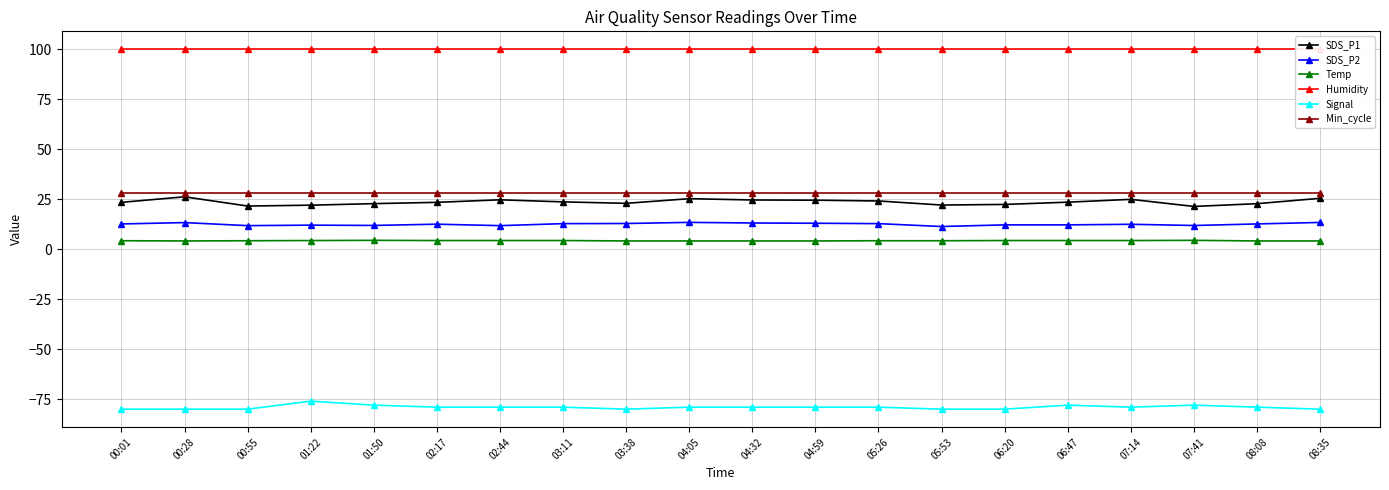

True or false: Min_cycle and SDS_P2 intersect in this chart.

False